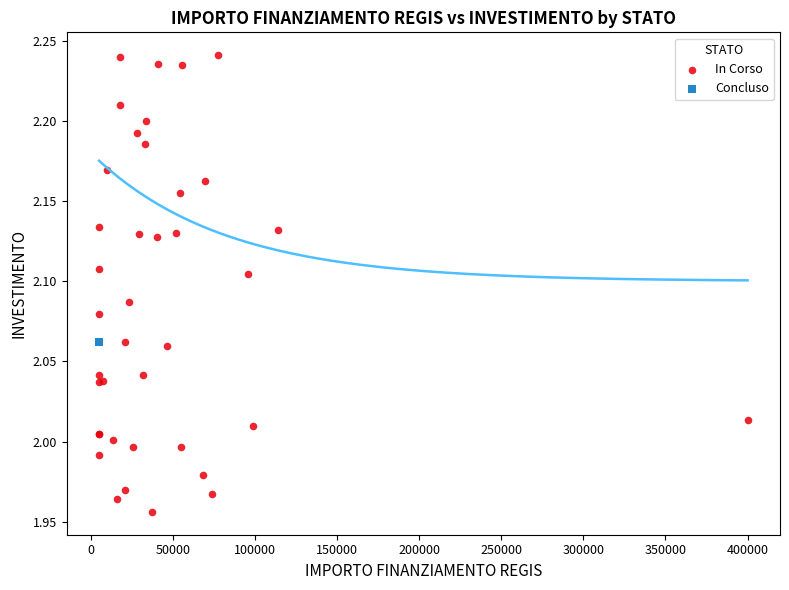

What are all the series names shown in the legend?

In Corso, Concluso